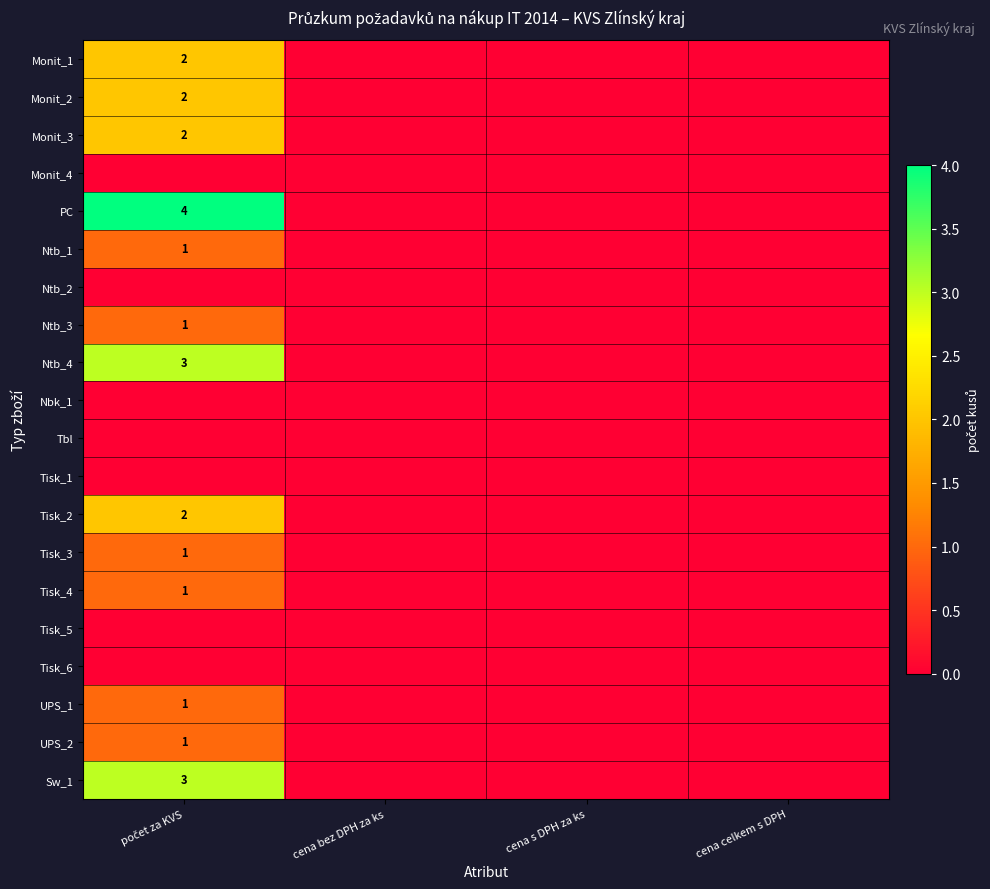

List the labels in order of UPS_1 value, smallest first.

cena bez DPH za ks, cena s DPH za ks, cena celkem s DPH, počet za KVS